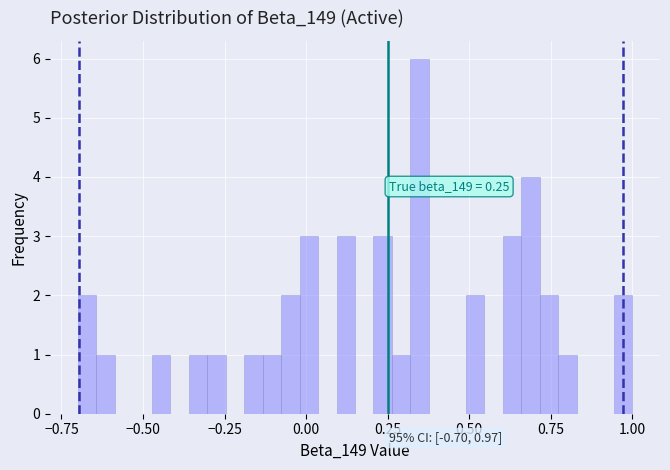

Read against the x-axis, roughly where is the centre of the tallest bar?

0.35